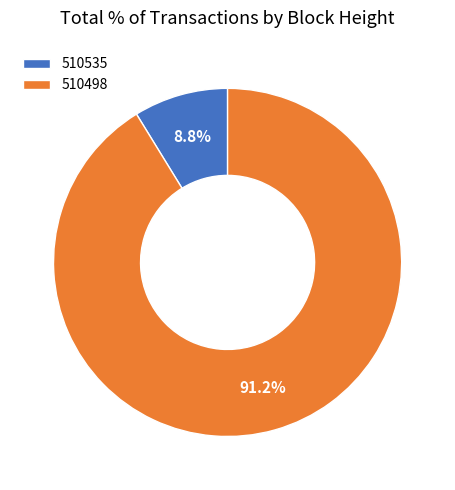

To the nearest percent, what percentage of the pie is 510498?

91%